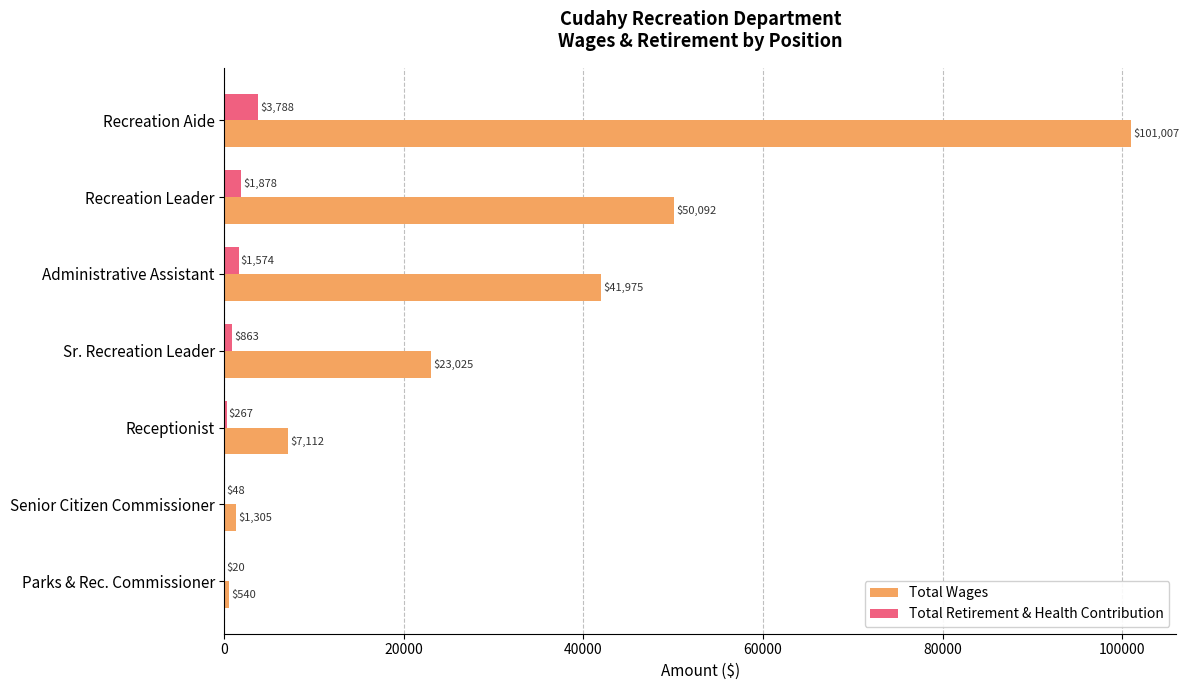

Where is Total Retirement & Health Contribution nearest to the value 1904?

Recreation Leader